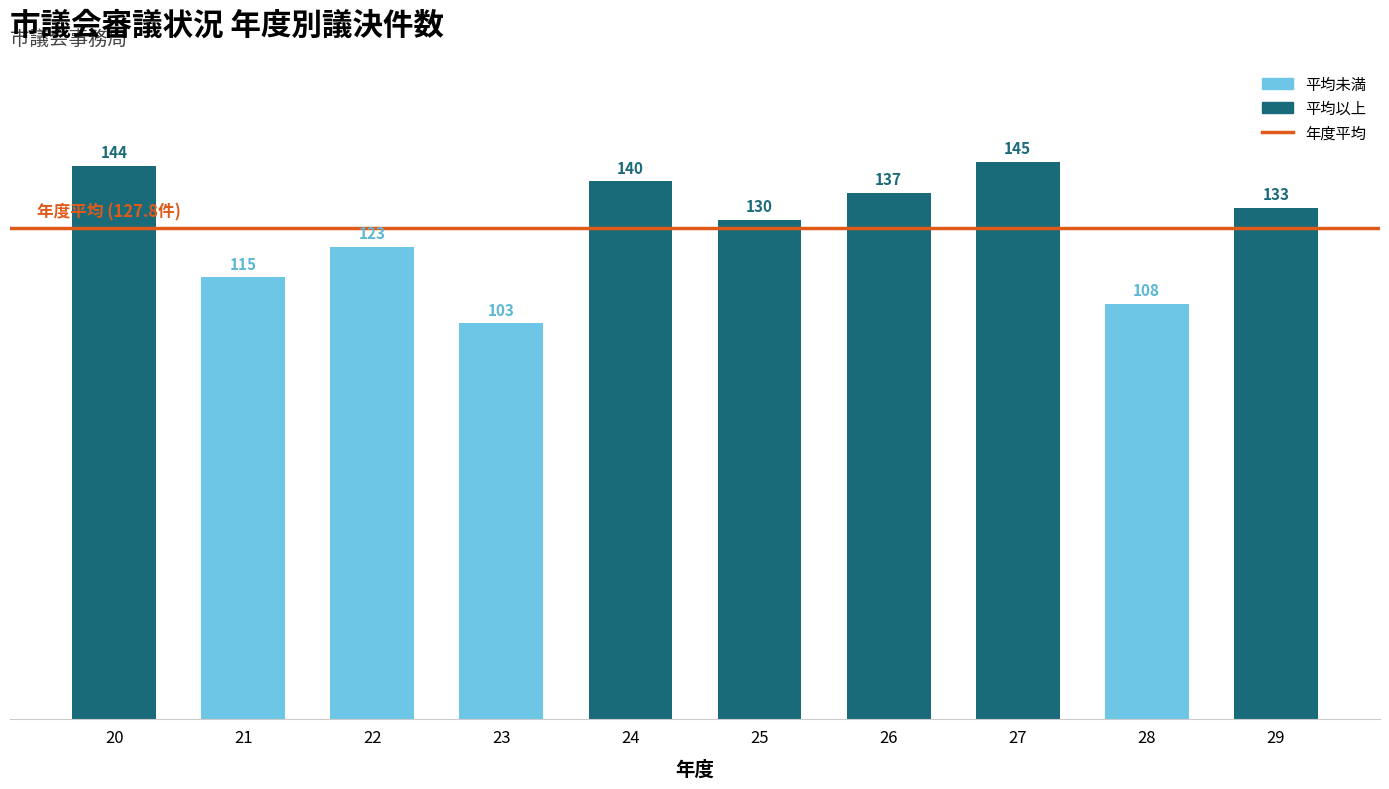

Rank the categories by value from lowest to highest.

23, 28, 21, 22, 25, 29, 26, 24, 20, 27